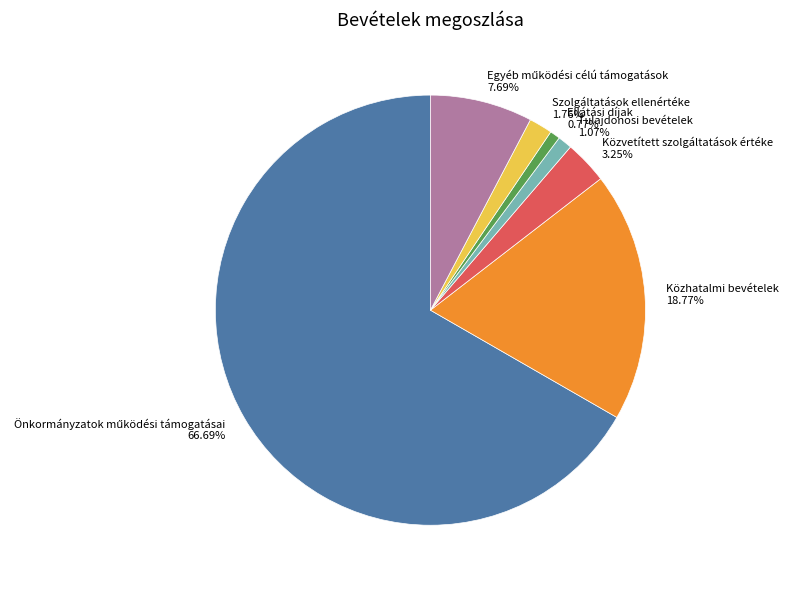

Is the sum of Szolgáltatások ellenértéke 1.76% and Ellátási díjak 0.77% greater than half?

No